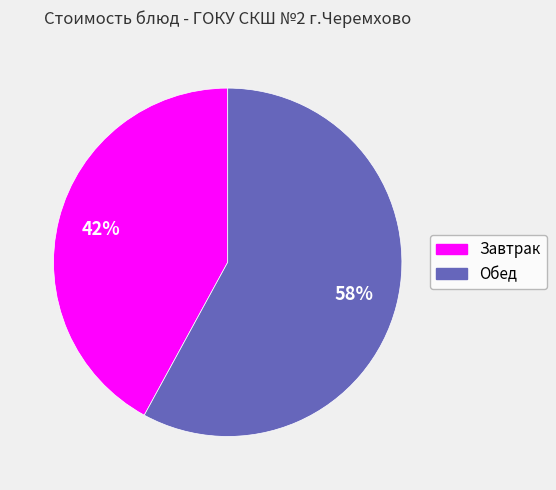

Is there a majority slice in this chart?

Yes